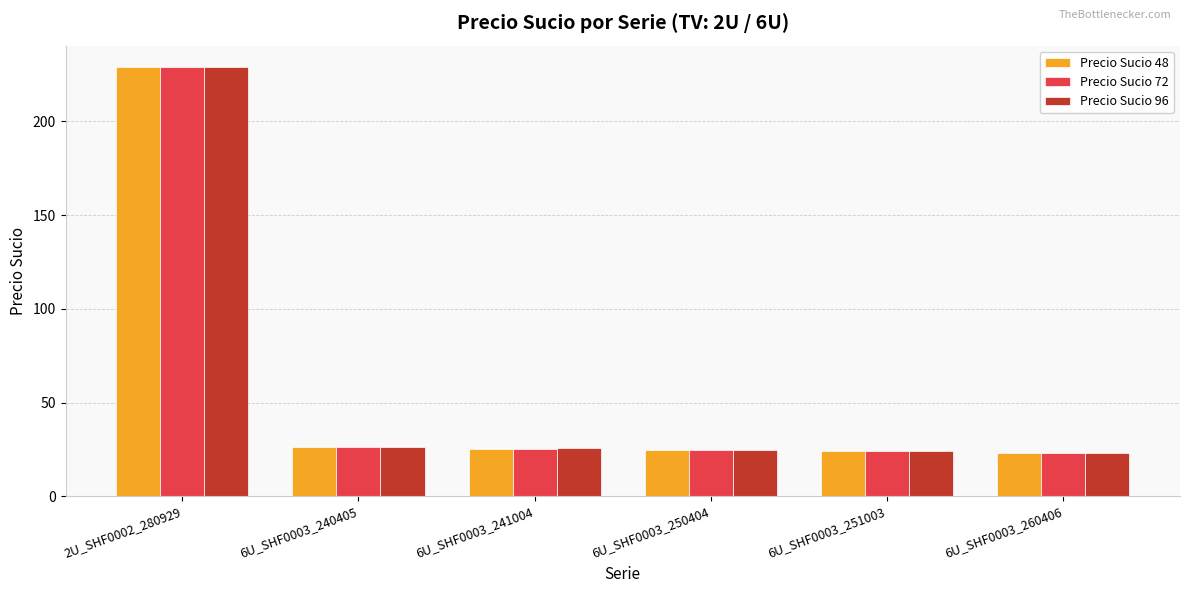

Are the bars grouped side by side (vs. stacked)?

Yes